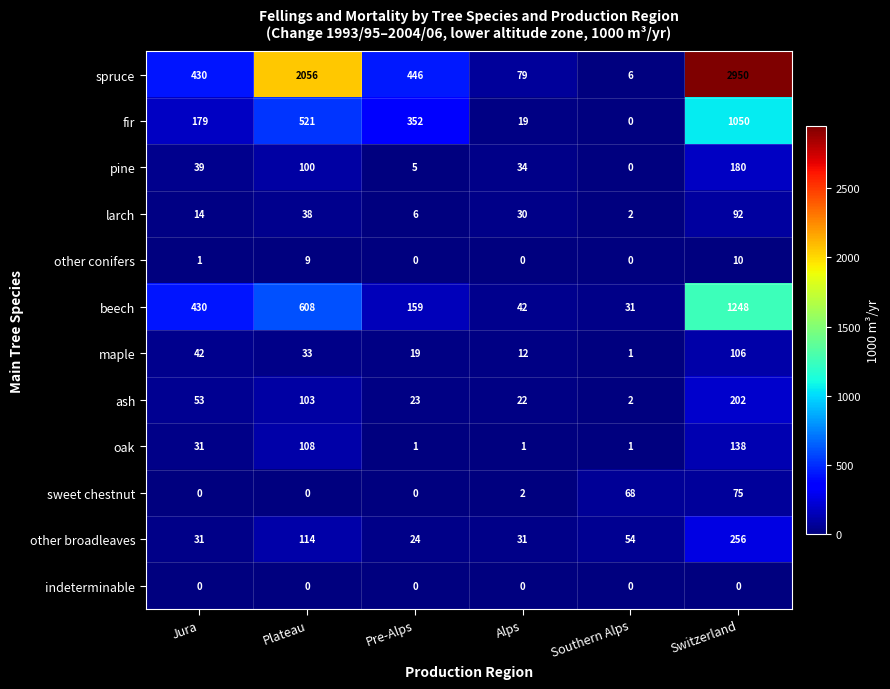

What is the difference between the maximum and minimum values in the pine series?

180